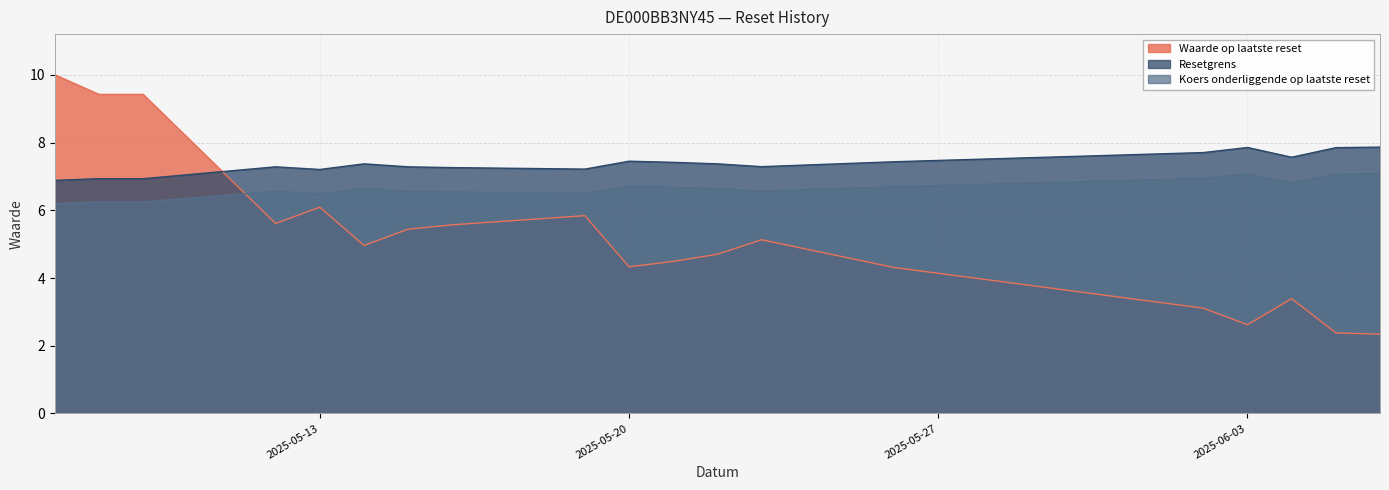

The value of Waarde op laatste reset at 2025-06-03 is 2.6. True or false?

True